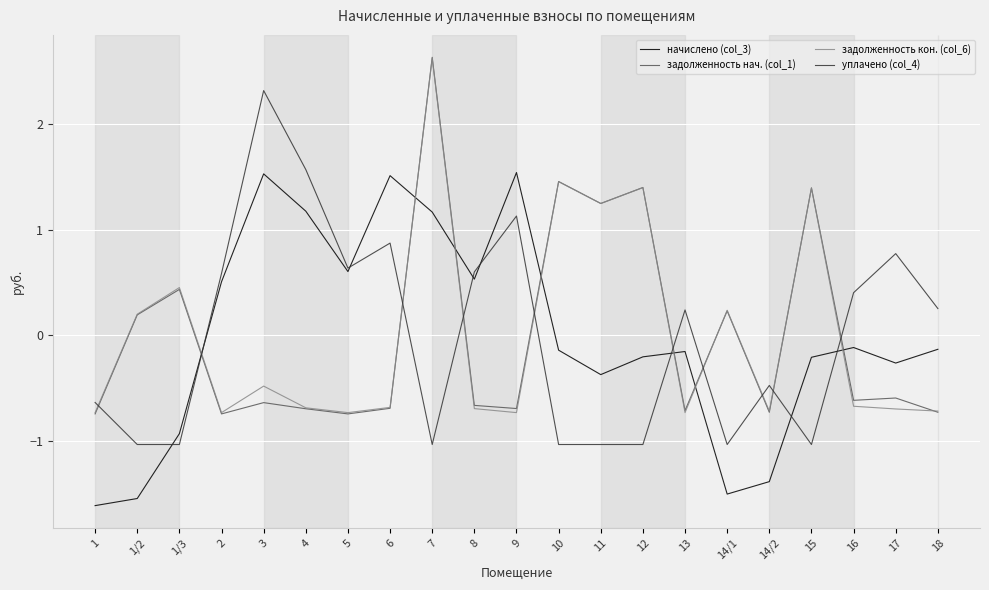

What position from the left is 2?

4